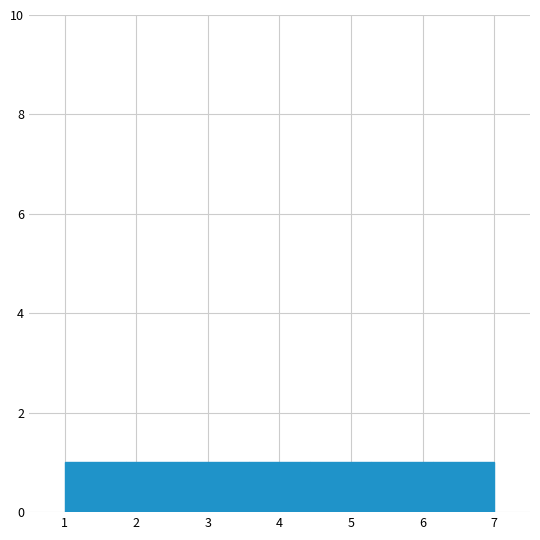

Reading left to right, transcribe this chart: for each bar, give the range it covers on the x-axis and its height. Neither the bar edges nor the heights are printed on the chart, so give them approximately, as read against the axes.

1.0 to 1.9: 1
1.9 to 2.7: 1
2.7 to 3.6: 1
3.6 to 4.4: 1
4.4 to 5.3: 1
5.3 to 6.1: 1
6.1 to 7.0: 1